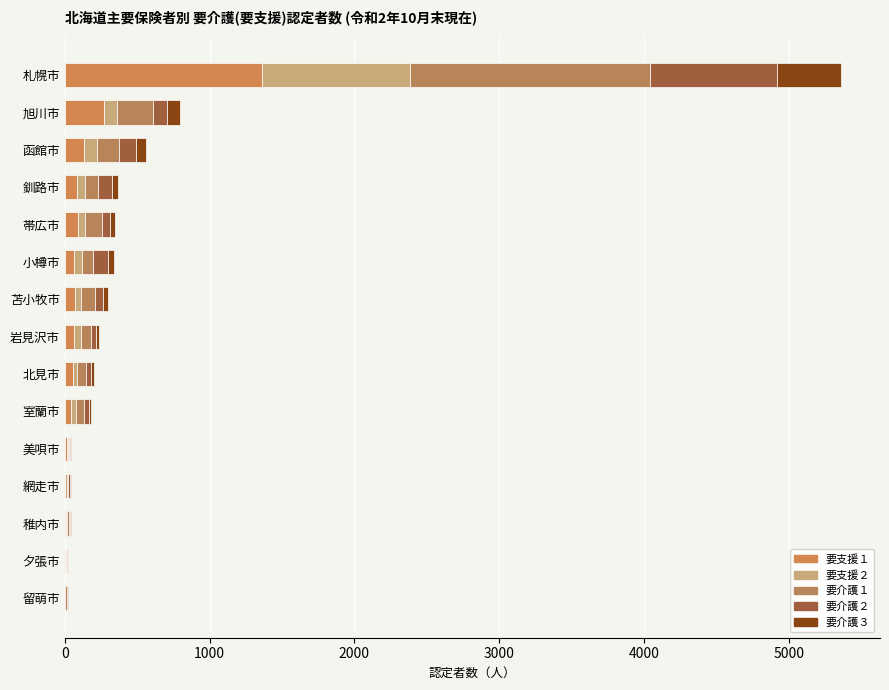

Count the number of data series in this chart.

5